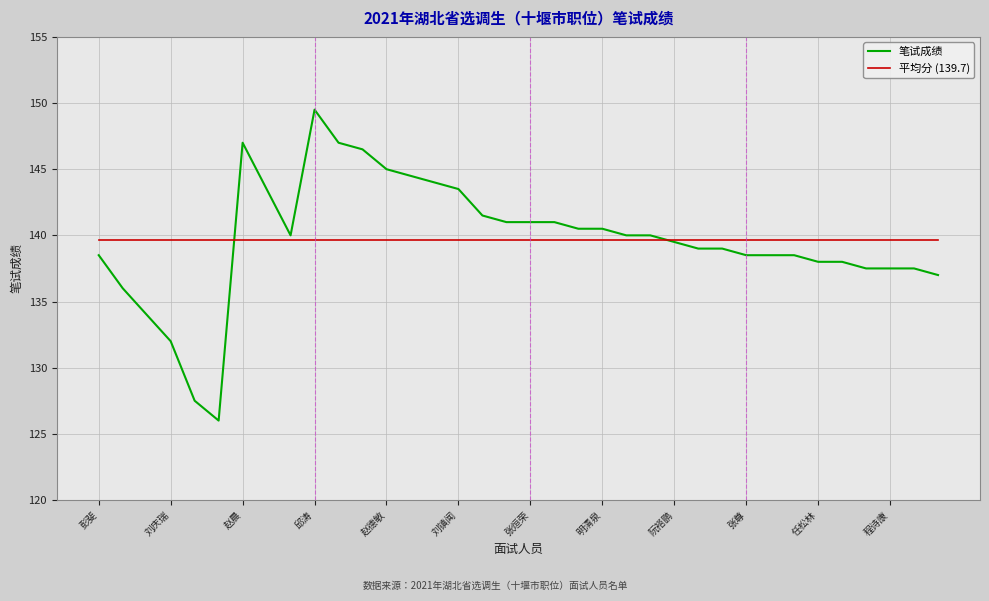

Which series has the widest spread of values?

笔试成绩